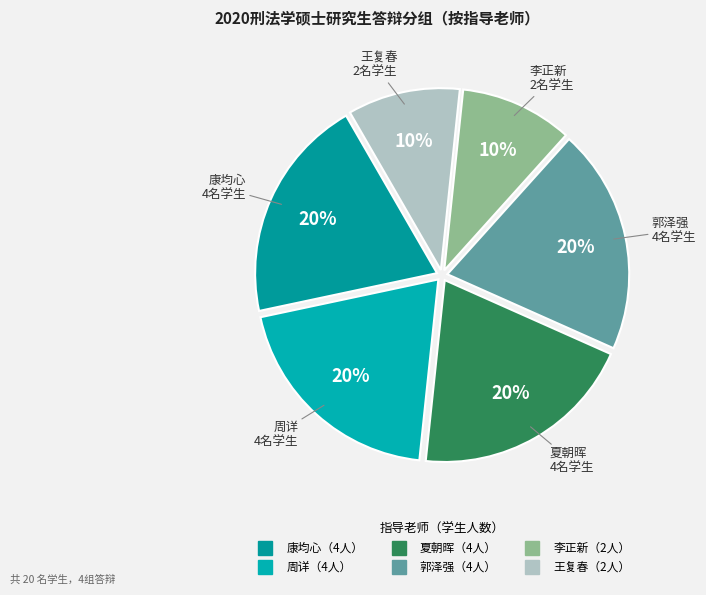

Rank the categories by value from lowest to highest.

李正新, 王复春, 康均心, 周详, 夏朝晖, 郭泽强